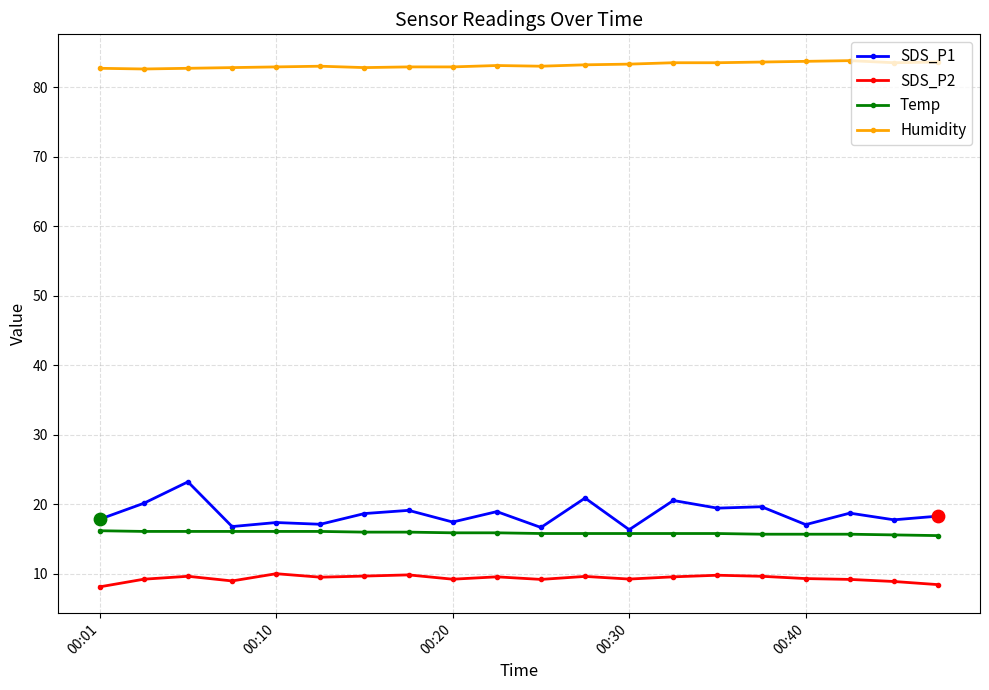

At how many categories does at least one series exceed 23?

20